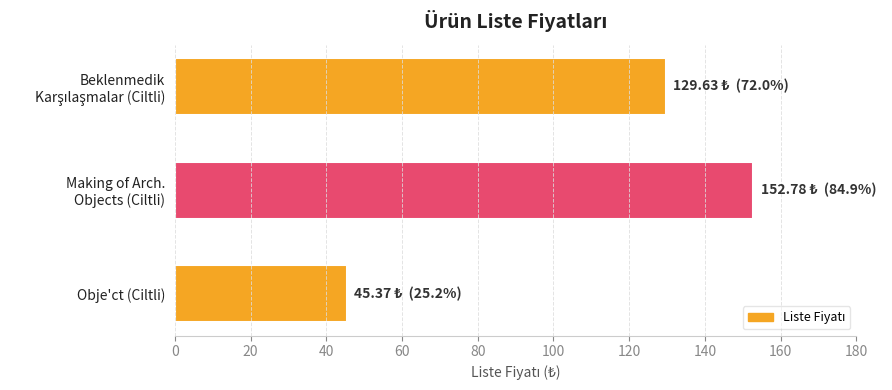

What is the greatest value displayed?

152.8